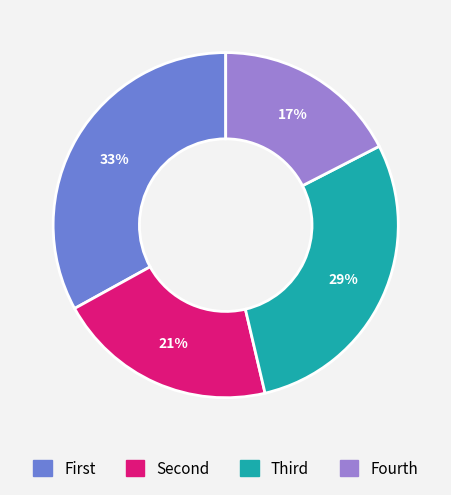

Is there a majority slice in this chart?

No